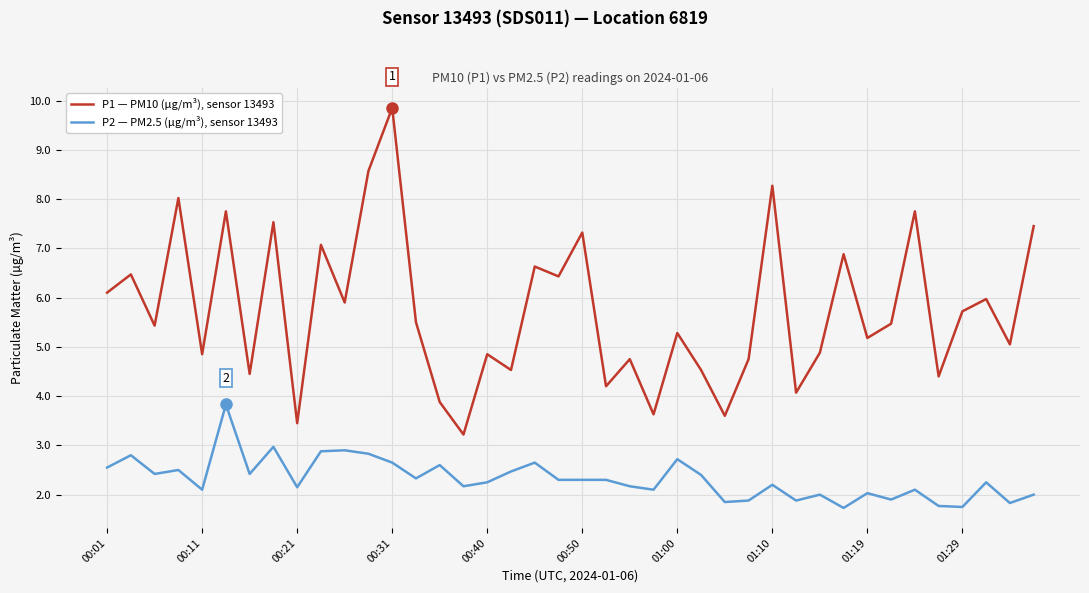

What is the difference between the maximum and minimum values in the P1 — PM10 (µg/m³), sensor 13493 series?

6.6